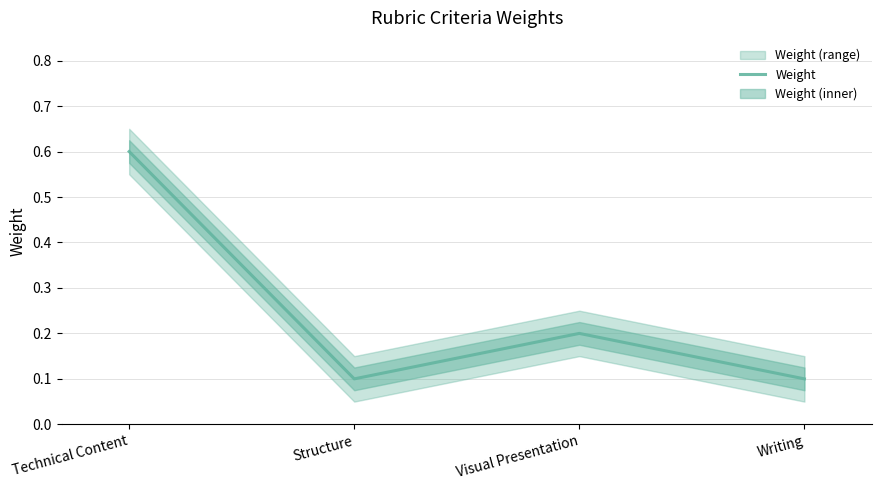

The chart shows a value of 0.6 at Technical Content. True or false?

True